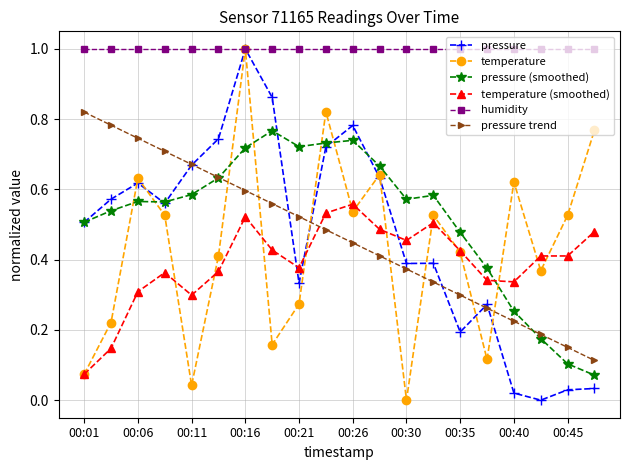

At how many categories does at least one series exceed 0?

20